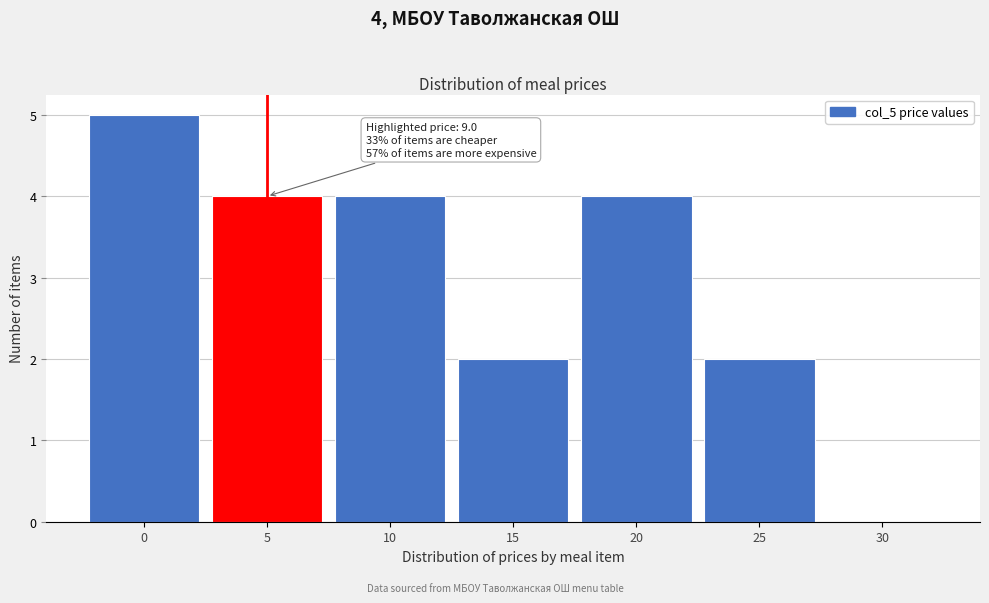

Reading left to right, list all the values displayed in this chart.

0=5	5=4	10=4	15=2	20=4	25=2	30=0